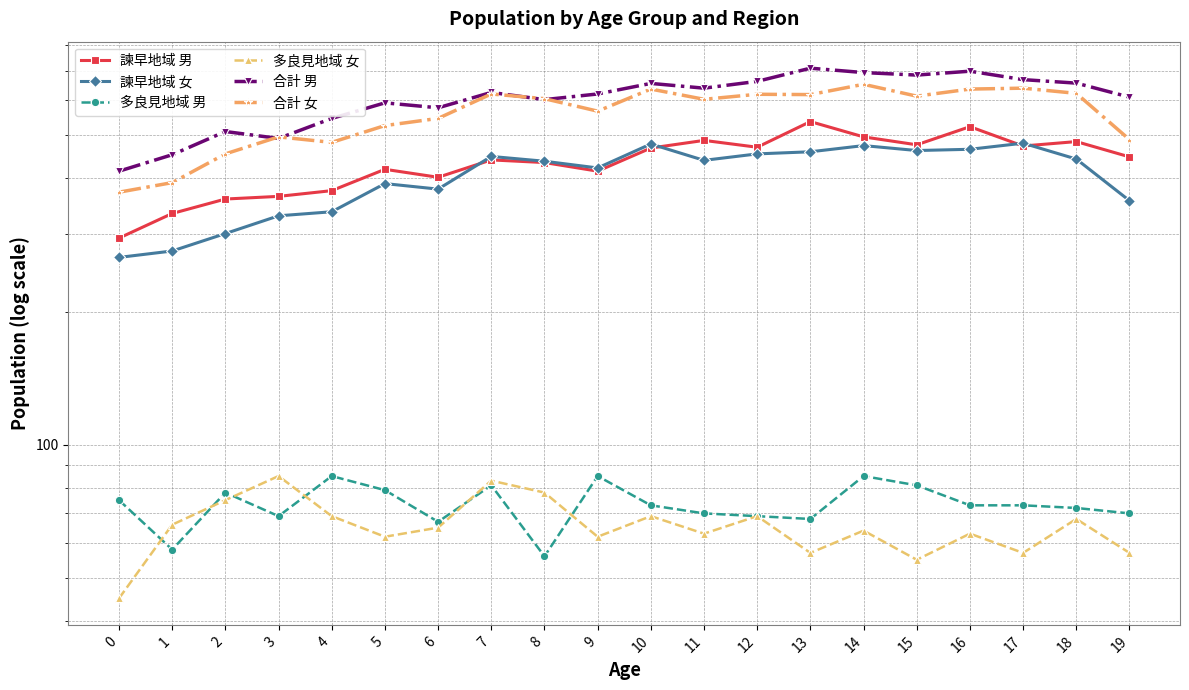

What is the sum of all 合計 女 values?

11186